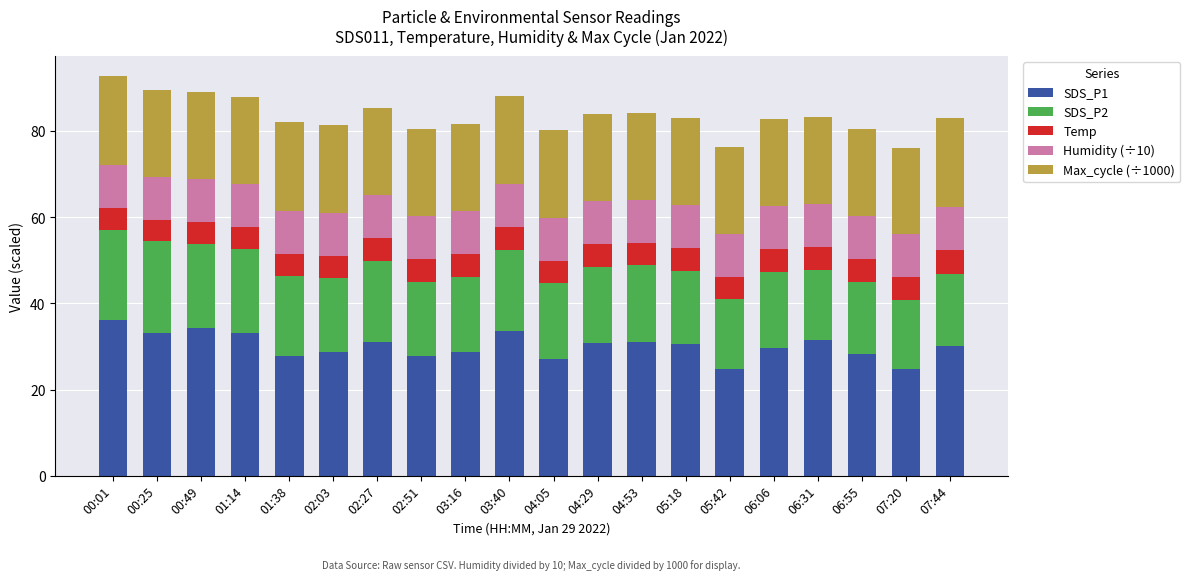

True or false: SDS_P1 has a value of 31.0 at 04:53.

True